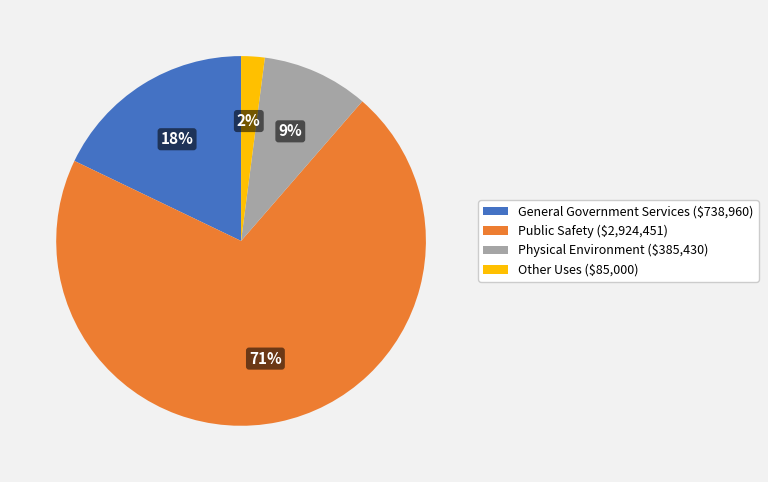

Rank the categories by value from lowest to highest.

Other Uses, Physical Environment, General Government Services, Public Safety